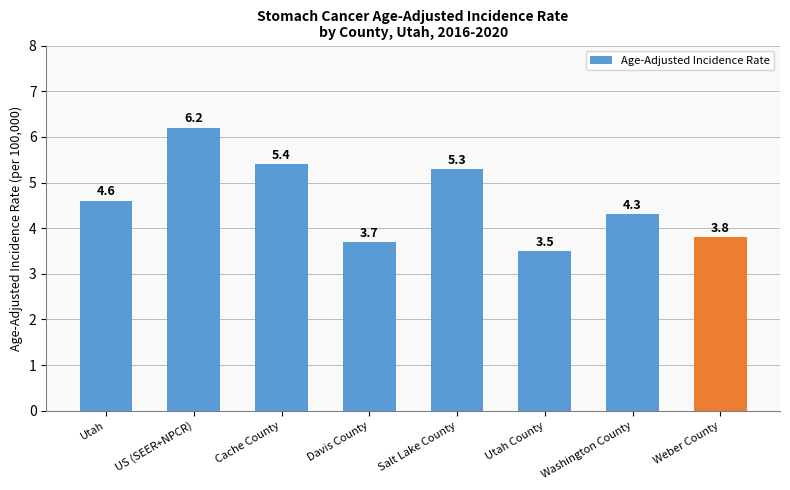

True or false: the data shows 4.3 at US (SEER+NPCR).

False